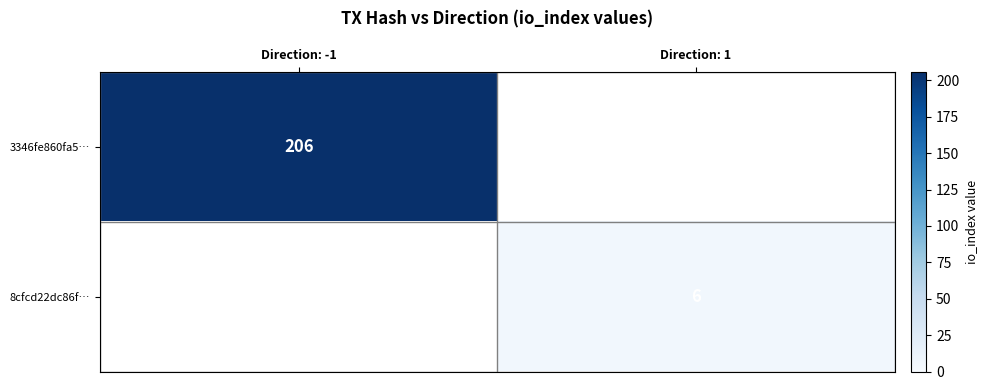

What is the sum of all 3346fe860fa5… values?

206